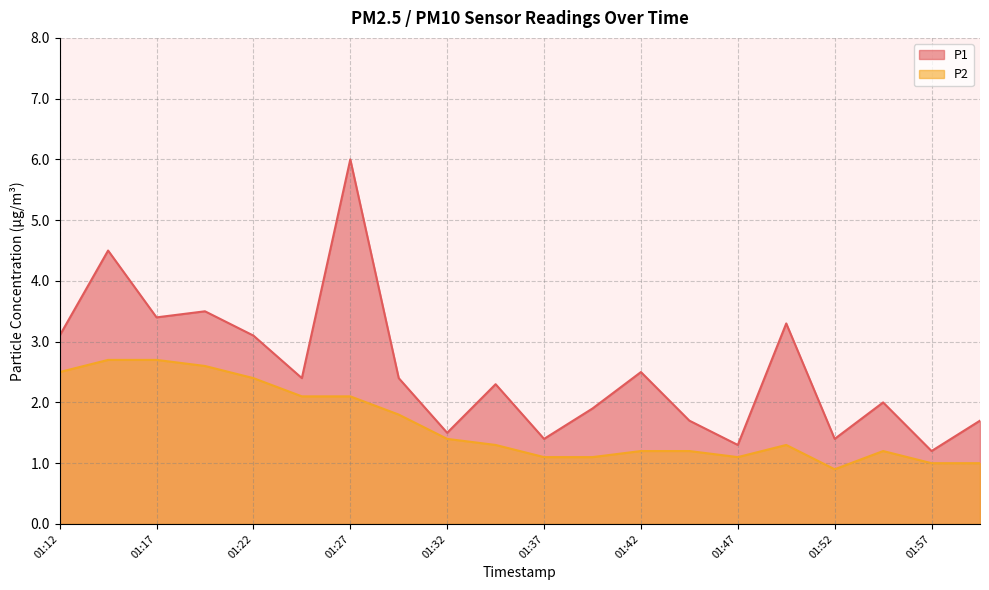

True or false: P2 has a value of 2.4 at 01:22.

True